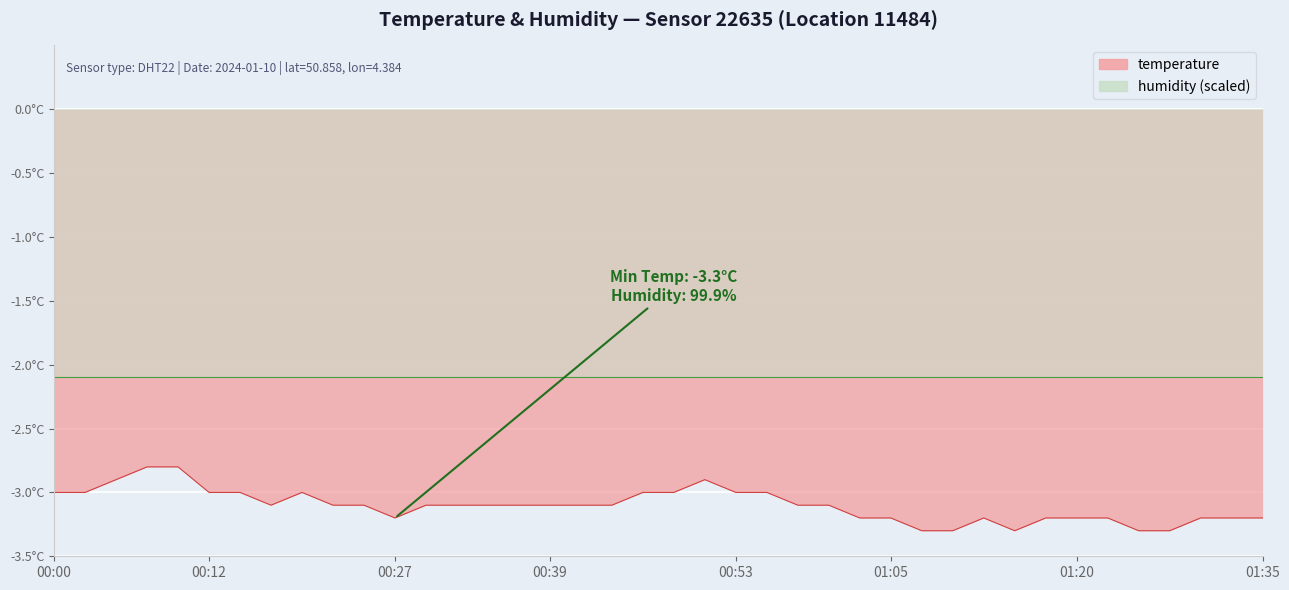

What is the average value?

-3.1